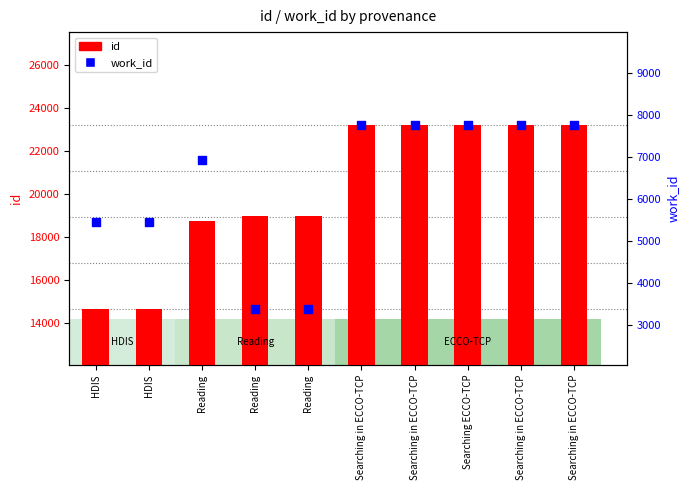

Which series contains the highest Y value?

id